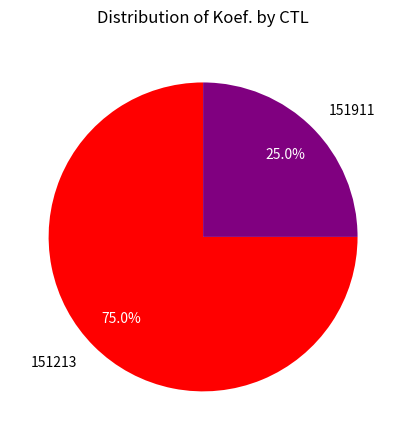

Approximately how many times larger is the value at 151213 compared to 151911?

3.0